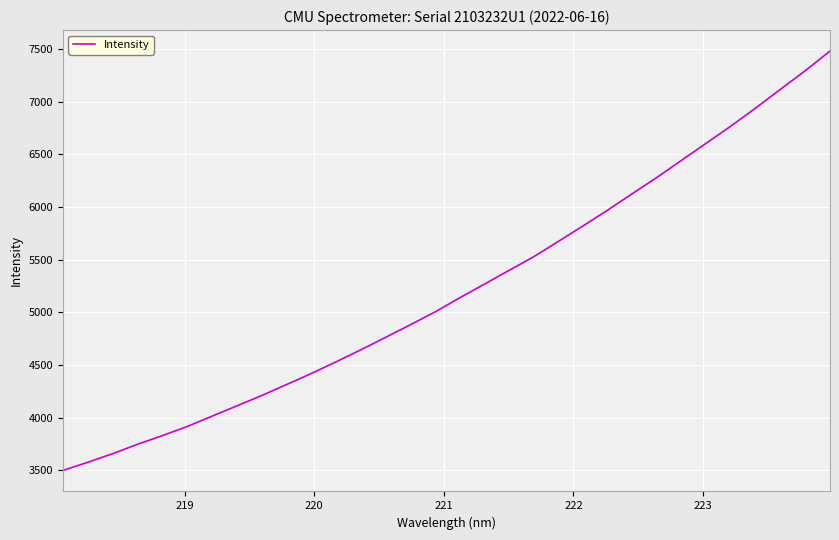

What is the difference between the maximum and minimum values?

3983.3